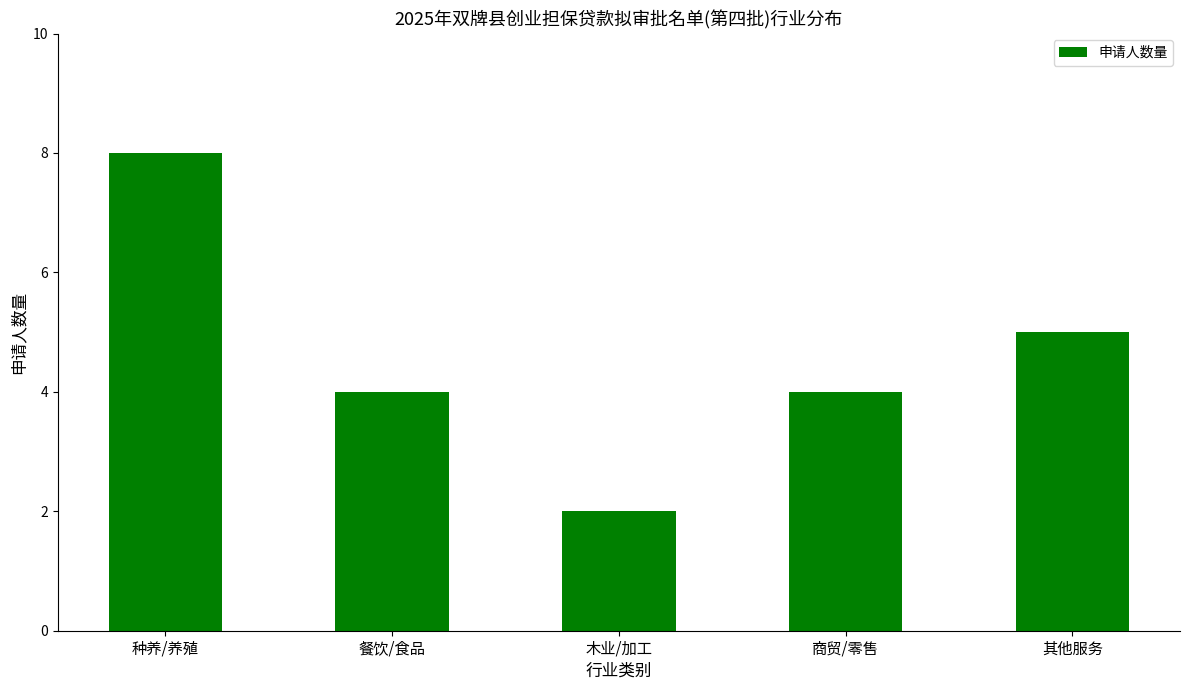

What position from the left is 种养/养殖?

1